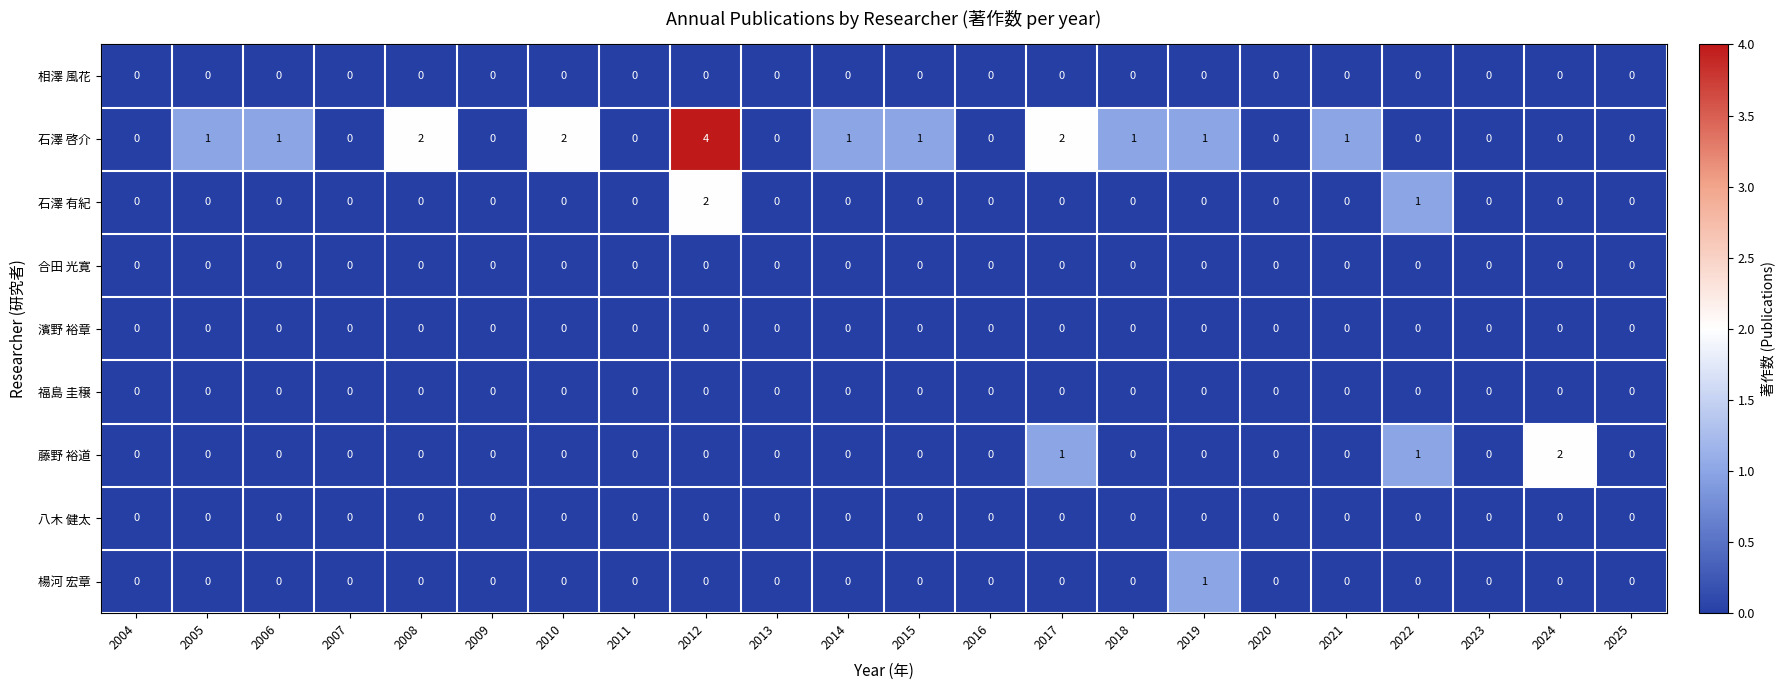

Which series has the widest spread of values?

石澤 啓介